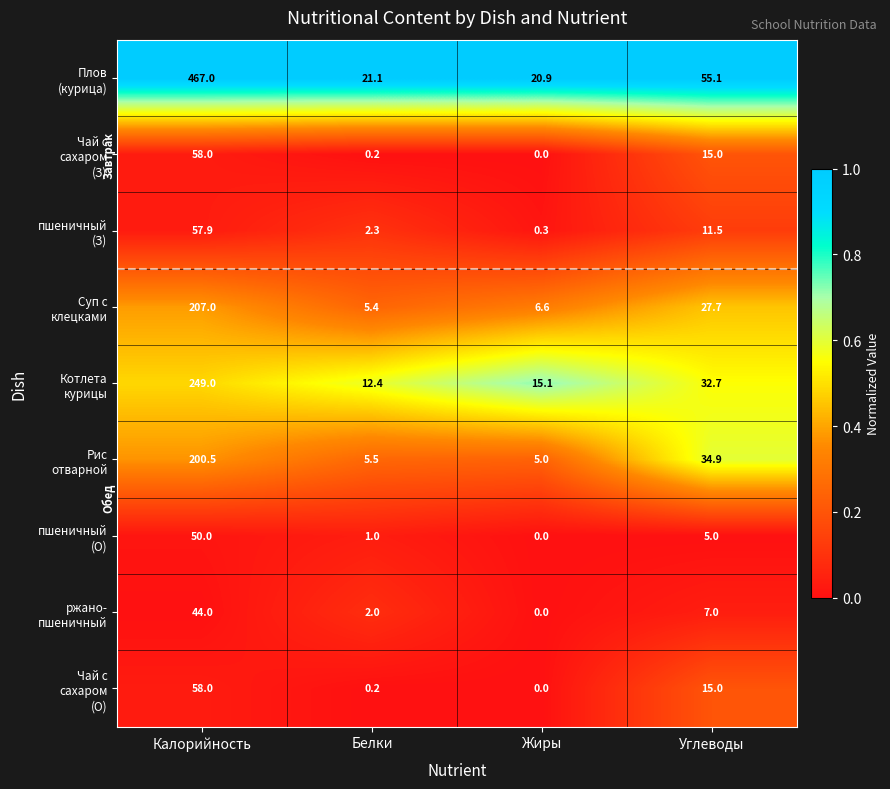

What is the maximum value shown in the chart?

467.0